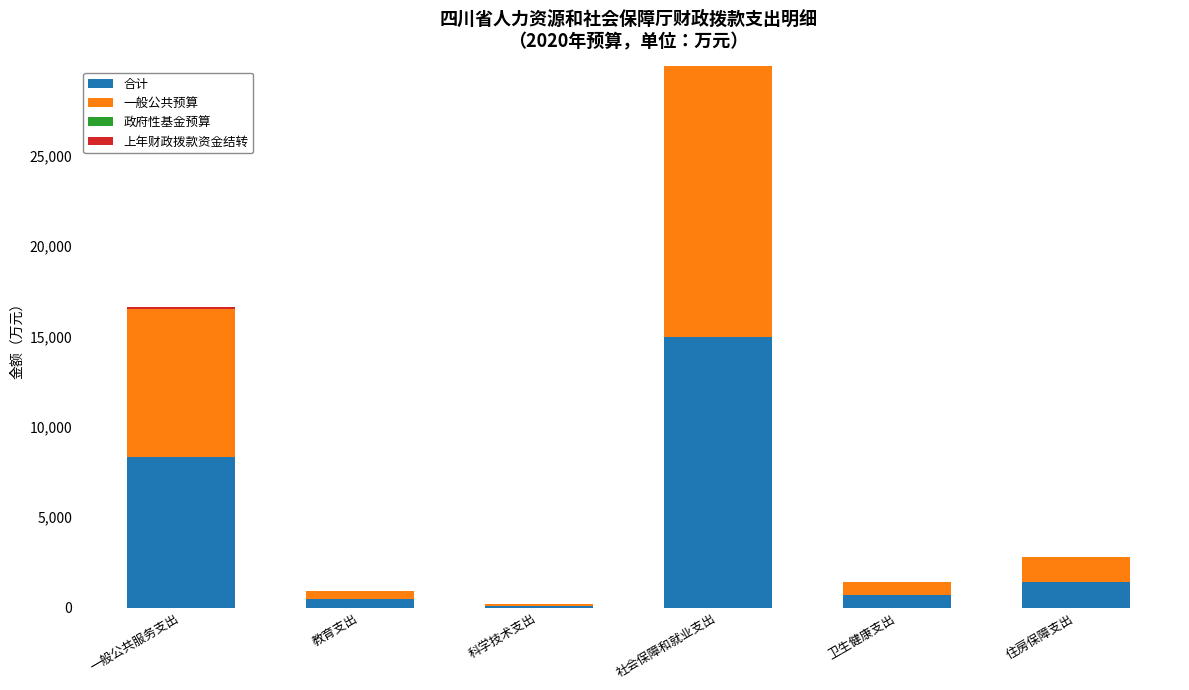

What is the total value across all series at 住房保障支出?

2785.2